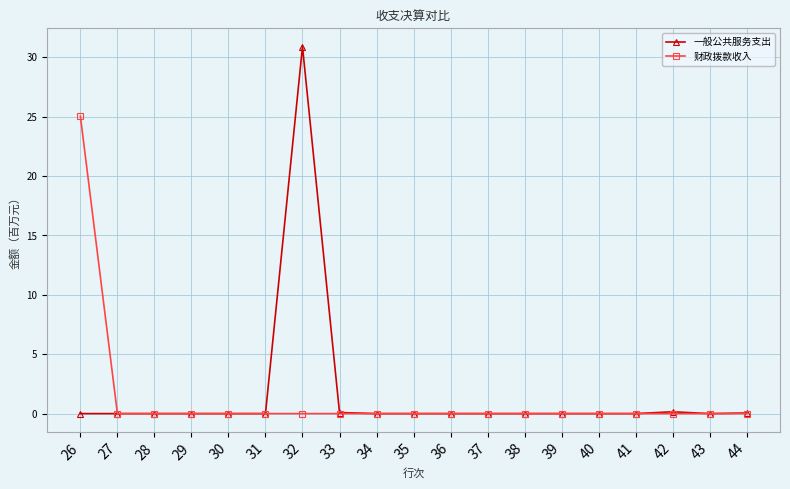

Which category has the highest value in the 财政拨款收入 series?

26